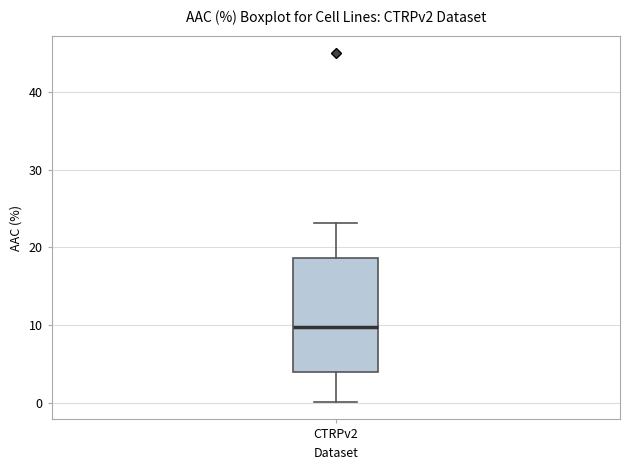

Read this box plot against the y-axis: the position of the median line, the range covered by the box, and the ends of both whiskers. The values are not printed on the chart, so give them approximately, as read against the axis.

median 10, box 4 to 19, whiskers 0 to 23